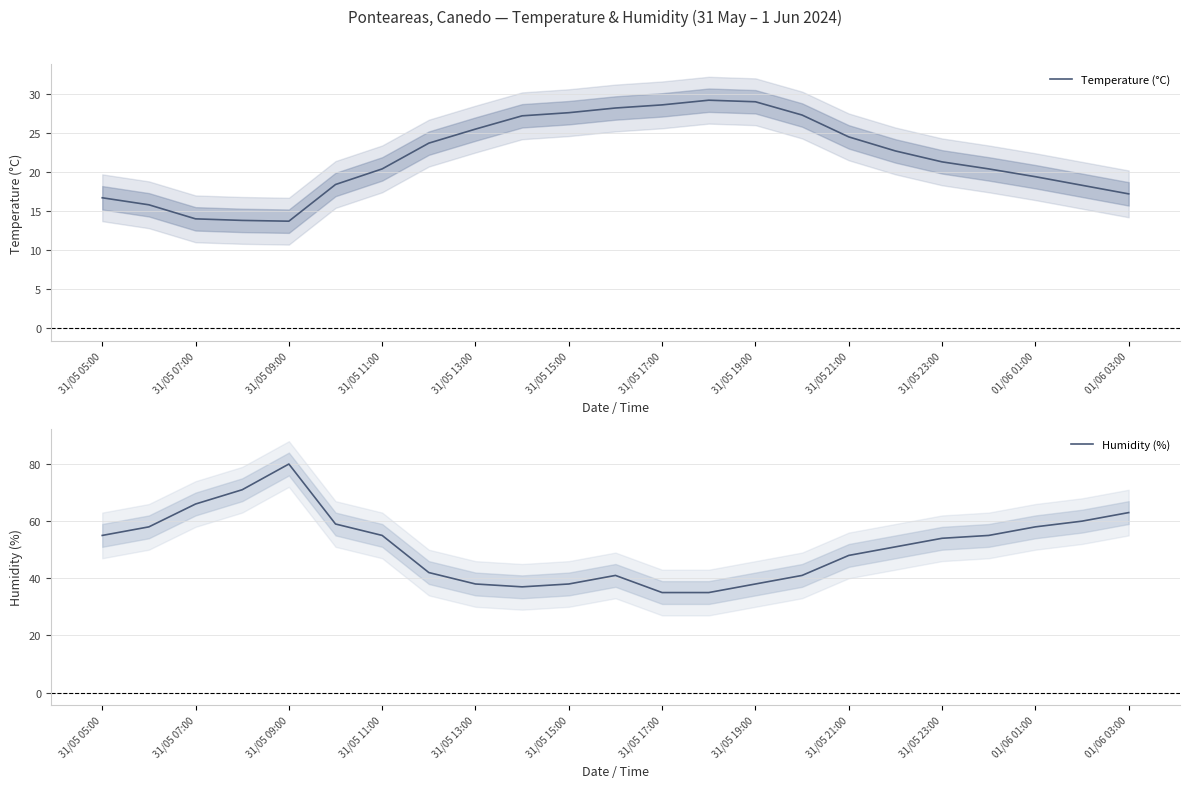

Is it true that Temperature (°C) equals 44.2 at 31/05 23:00?

False